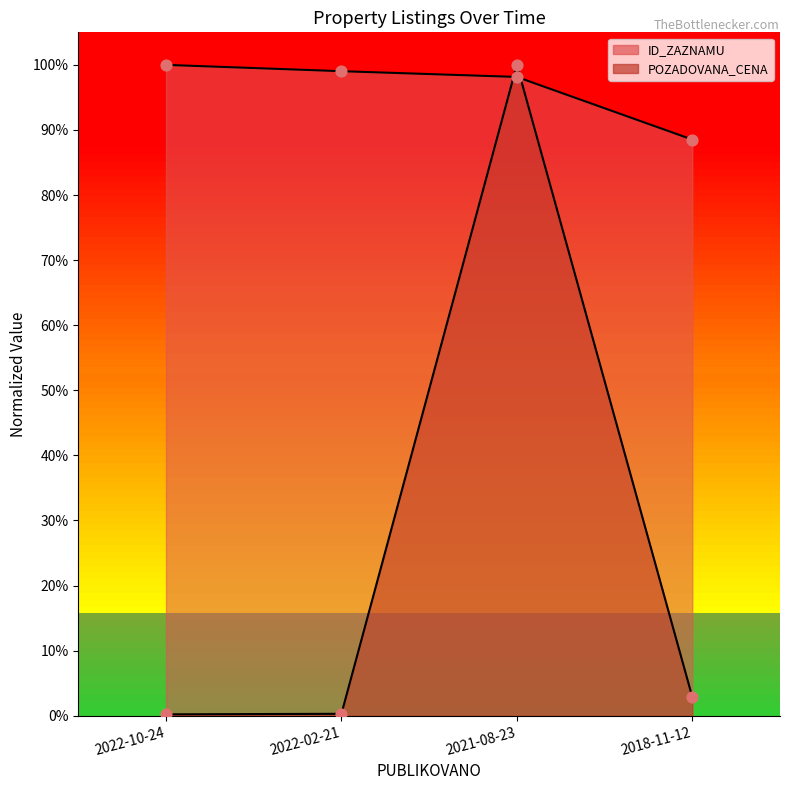

Which series has the widest spread of Y values?

POZADOVANA_CENA